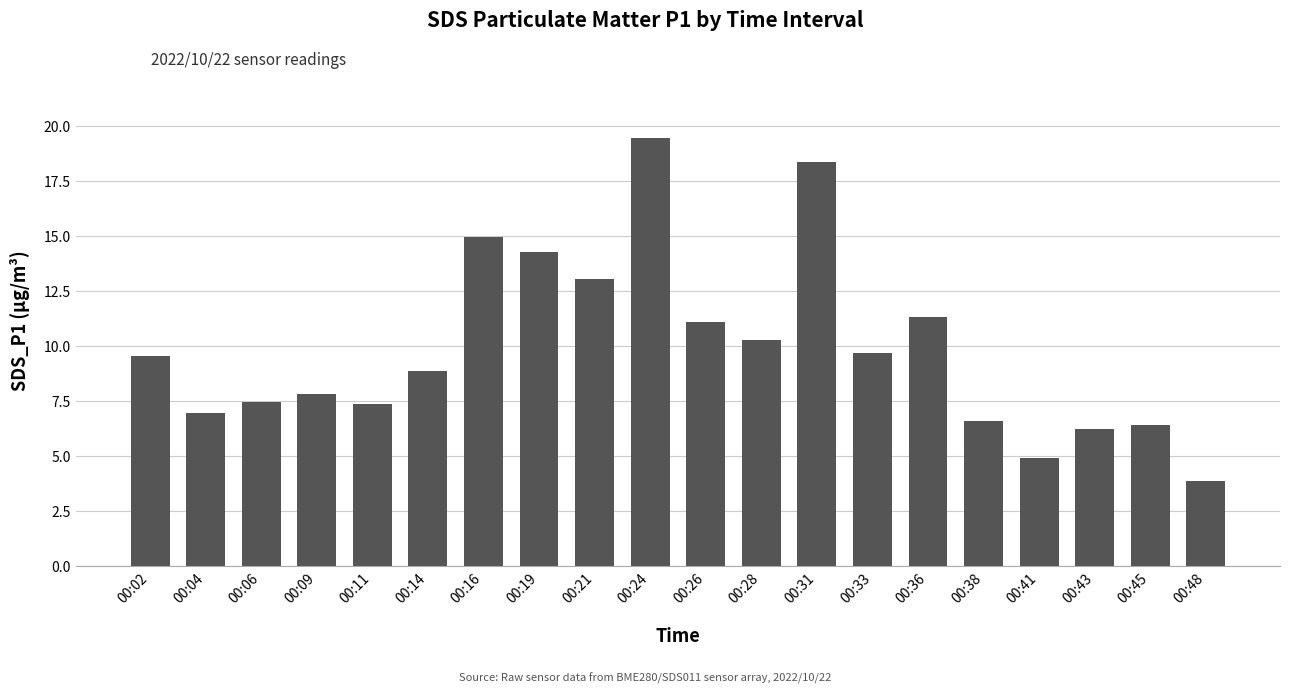

Count the number of data series in this chart.

1